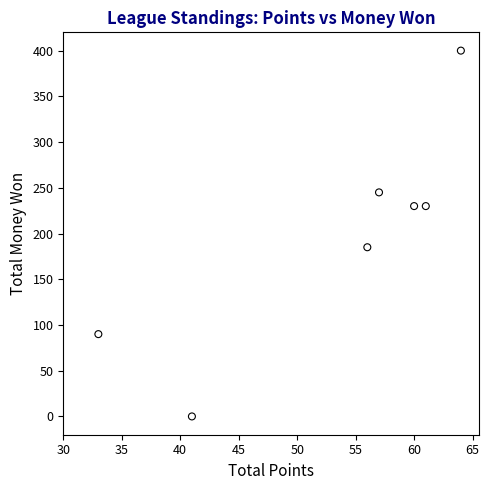

What is the range of Y values (max minus min)?

400